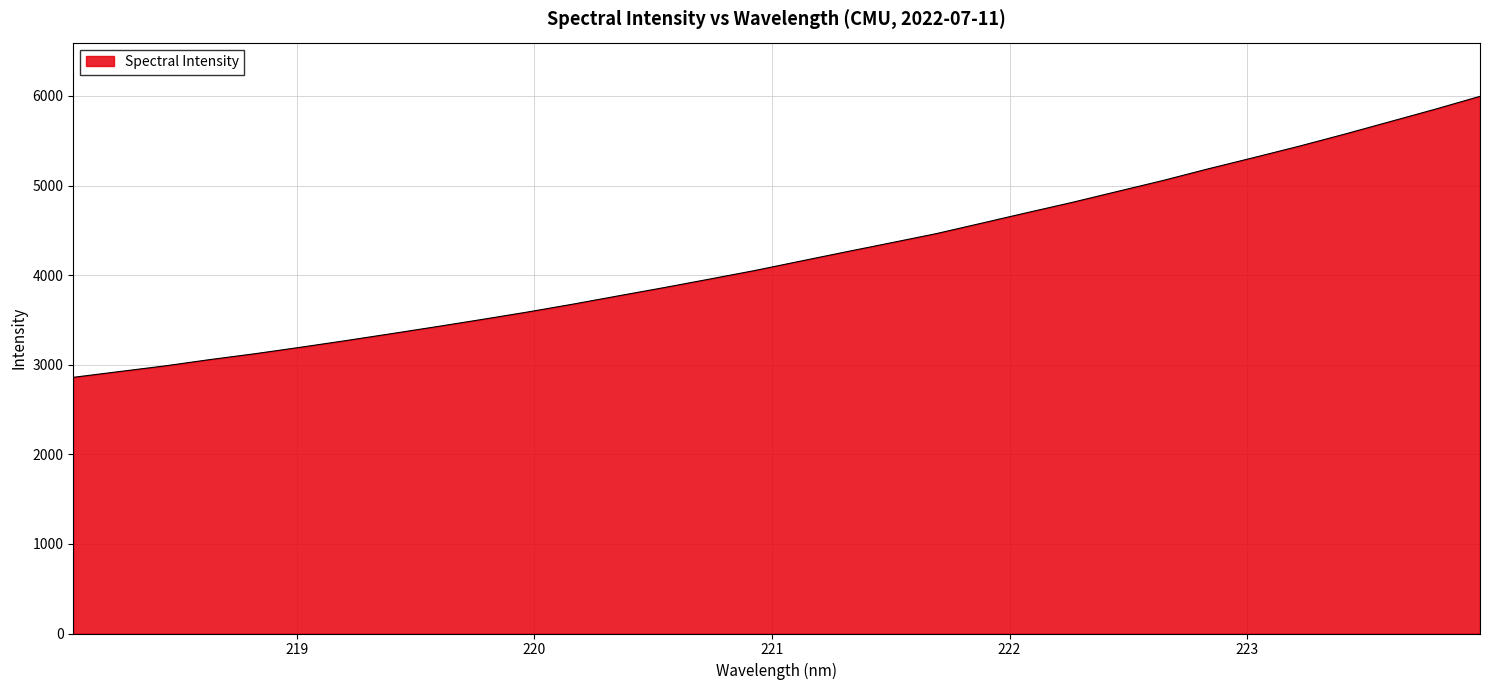

What is the smallest value displayed?

2859.2